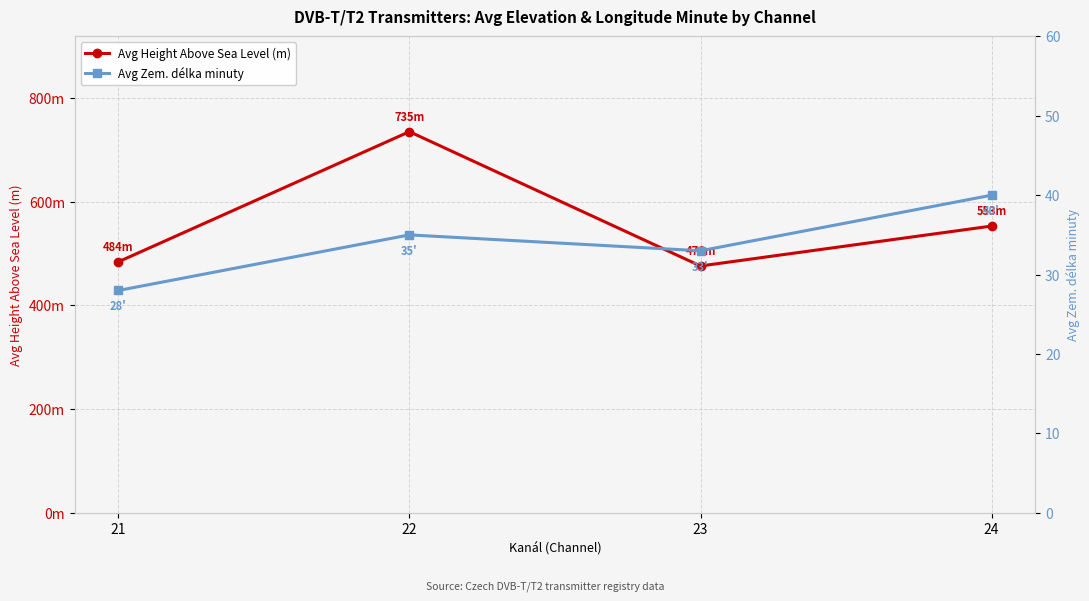

List the series in order of their overall mean, highest first.

Avg Height Above Sea Level (m), Avg Zem. délka minuty